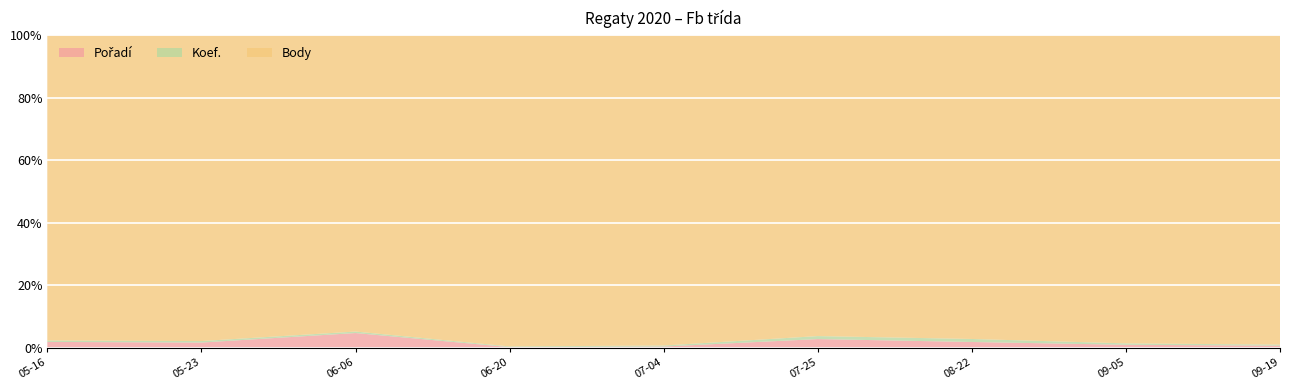

Reading left to right, what are all the values shown in this chart?

Pořadí: 2020-05-16=9	2020-05-23=11	2020-06-06=20	2020-06-20=5	2020-07-04=17	2020-07-25=9	2020-08-22=6	2020-09-05=16	2020-09-19=15
Koef.: 2020-05-16=2	2020-05-23=3	2020-06-06=2	2020-06-20=4	2020-07-04=12	2020-07-25=3	2020-08-22=3	2020-09-05=7	2020-09-19=7
Body: 2020-05-16=452	2020-05-23=617	2020-06-06=396	2020-06-20=1774	2020-07-04=3623	2020-07-25=303	2020-08-22=303	2020-09-05=1534	2020-09-19=2006